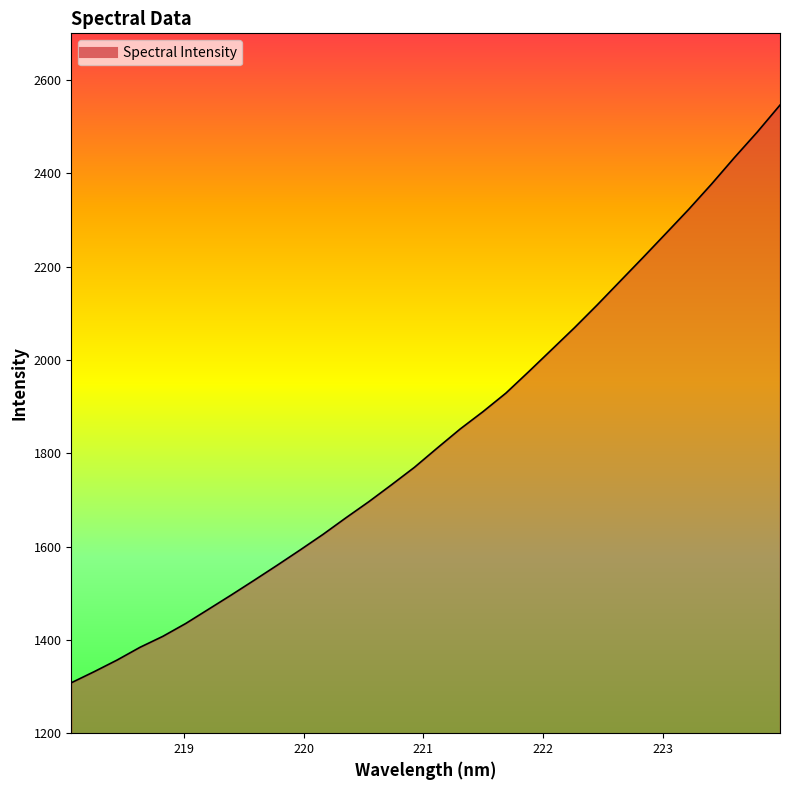

What is the greatest value displayed?

2546.2